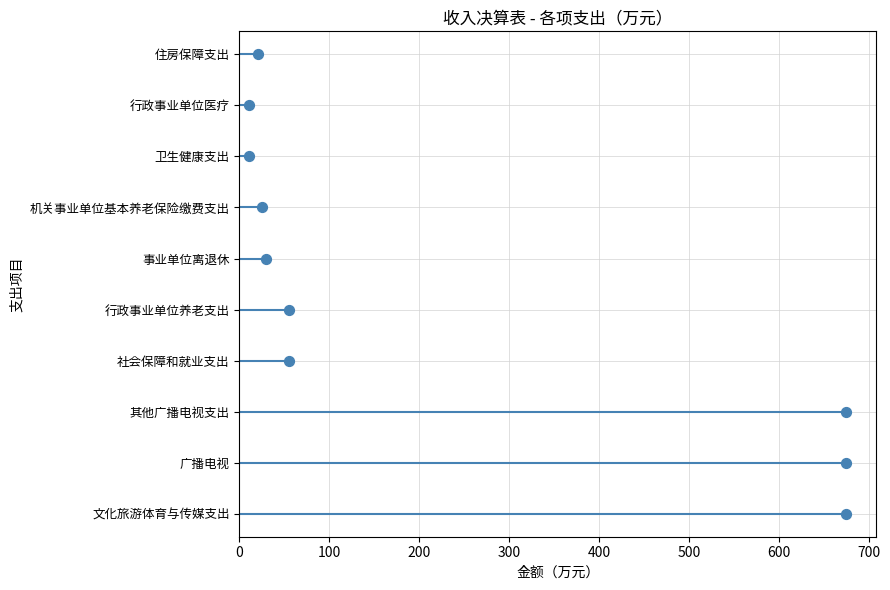

Which has a higher value, 200 or 700?

700